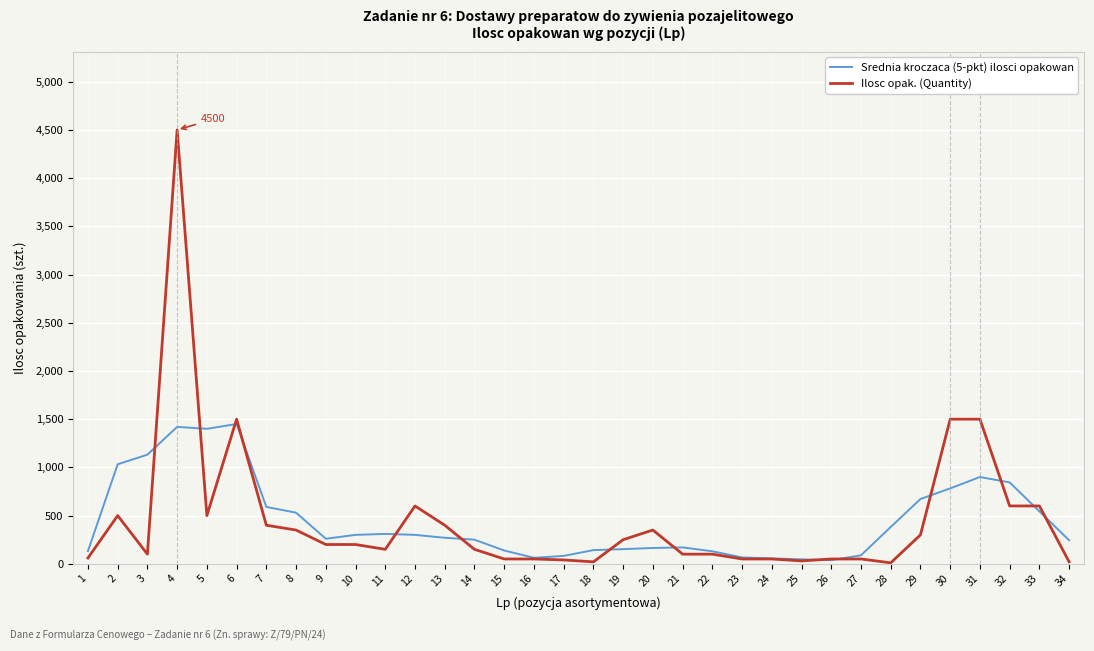

Is the value of Ilosc opak. (Quantity) at 3 greater than the value of Srednia kroczaca (5-pkt) ilosci opakowan at 8?

No